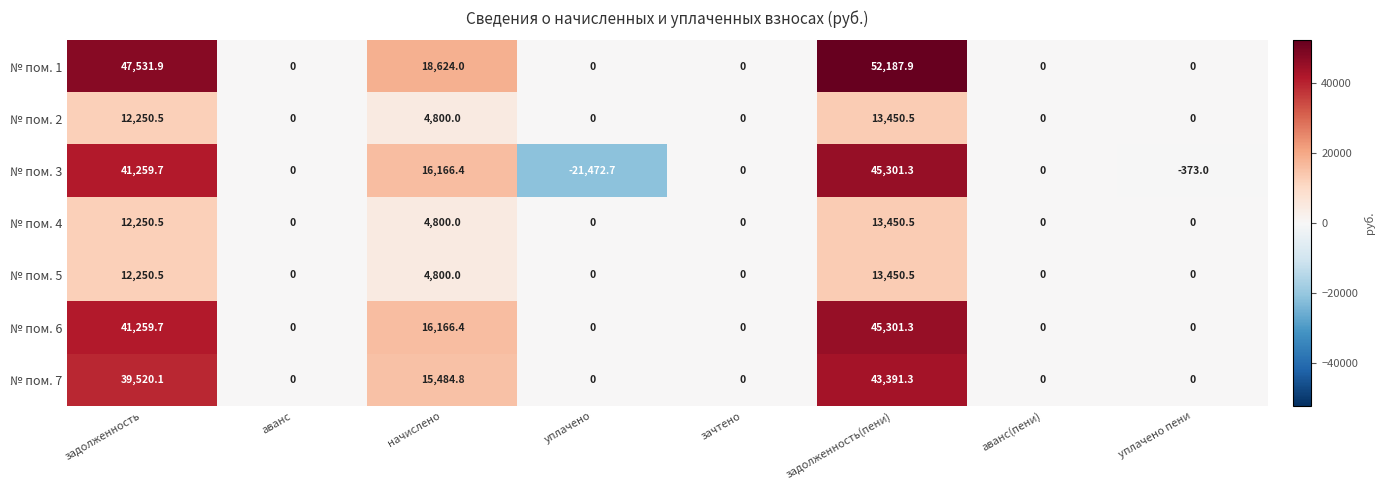

Which series has the largest total across all categories?

№ пом. 1